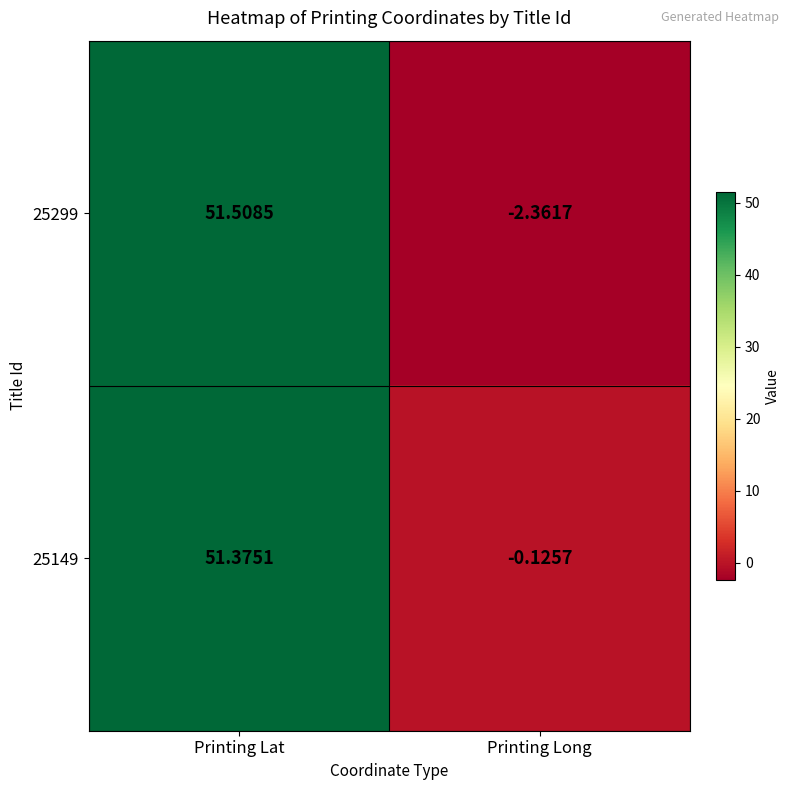

At Printing Long, list the series in order from largest to smallest.

25149, 25299